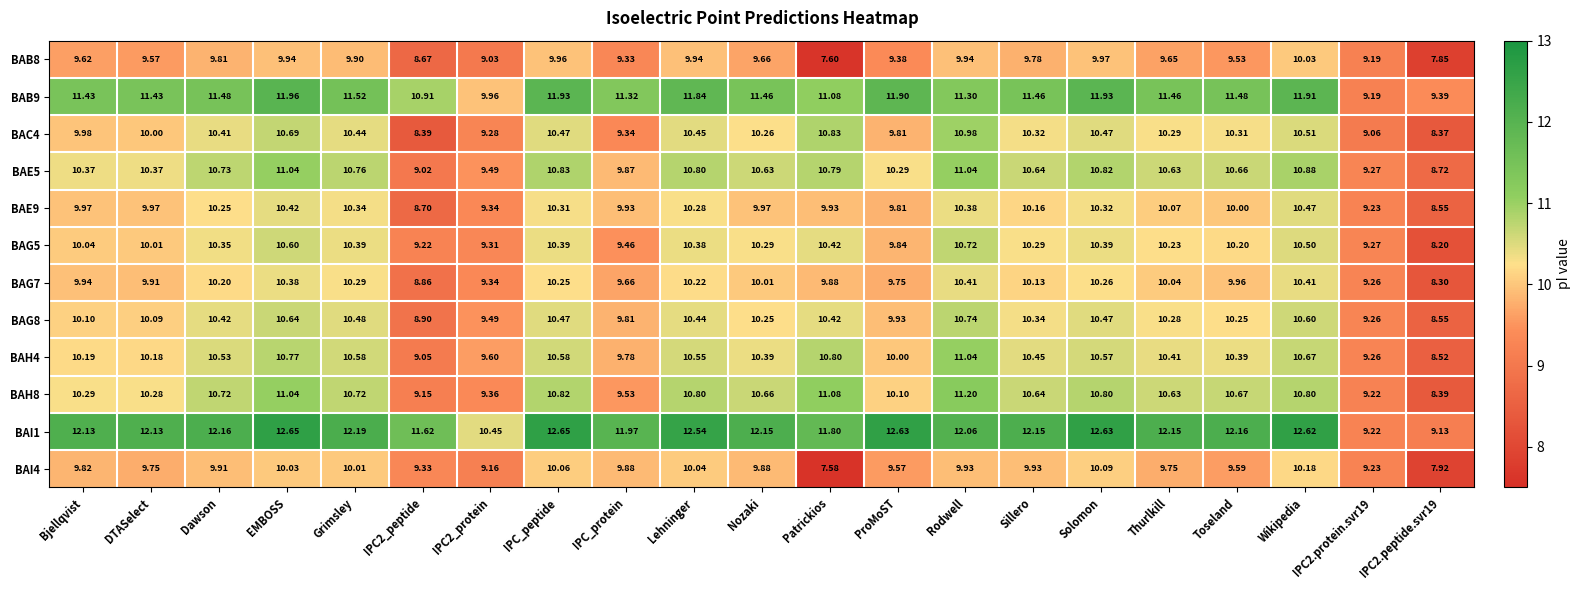

At which category is the sum across all series the highest?

EMBOSS